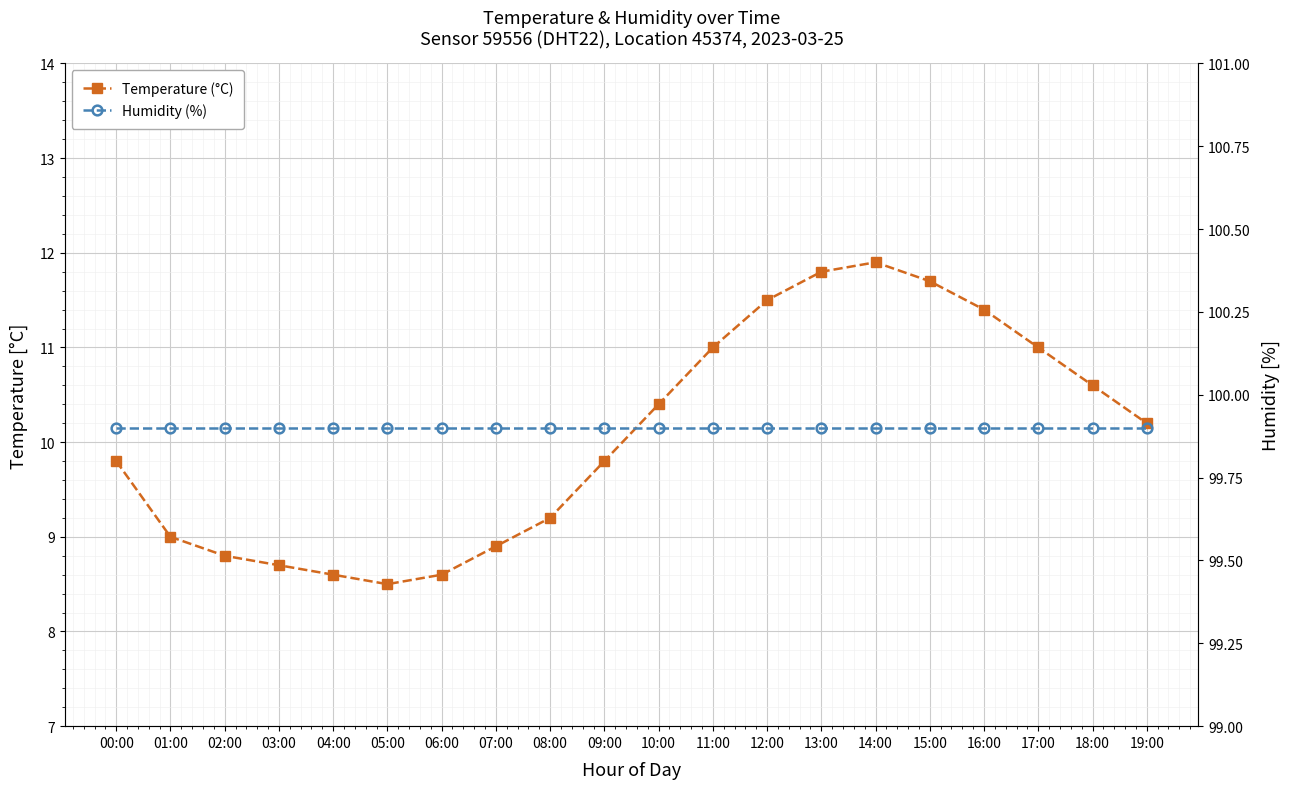

What is the smallest value displayed?

8.5